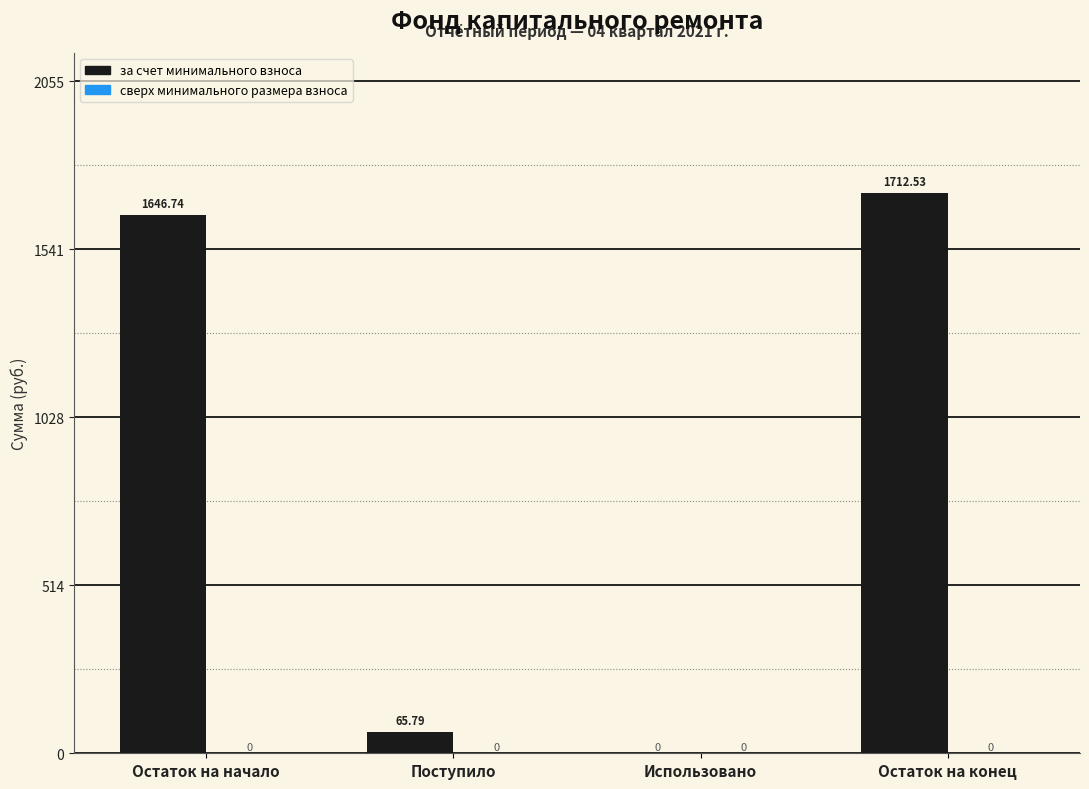

Approximately how many times larger is the value at Остаток на начало compared to Поступило?

25.0